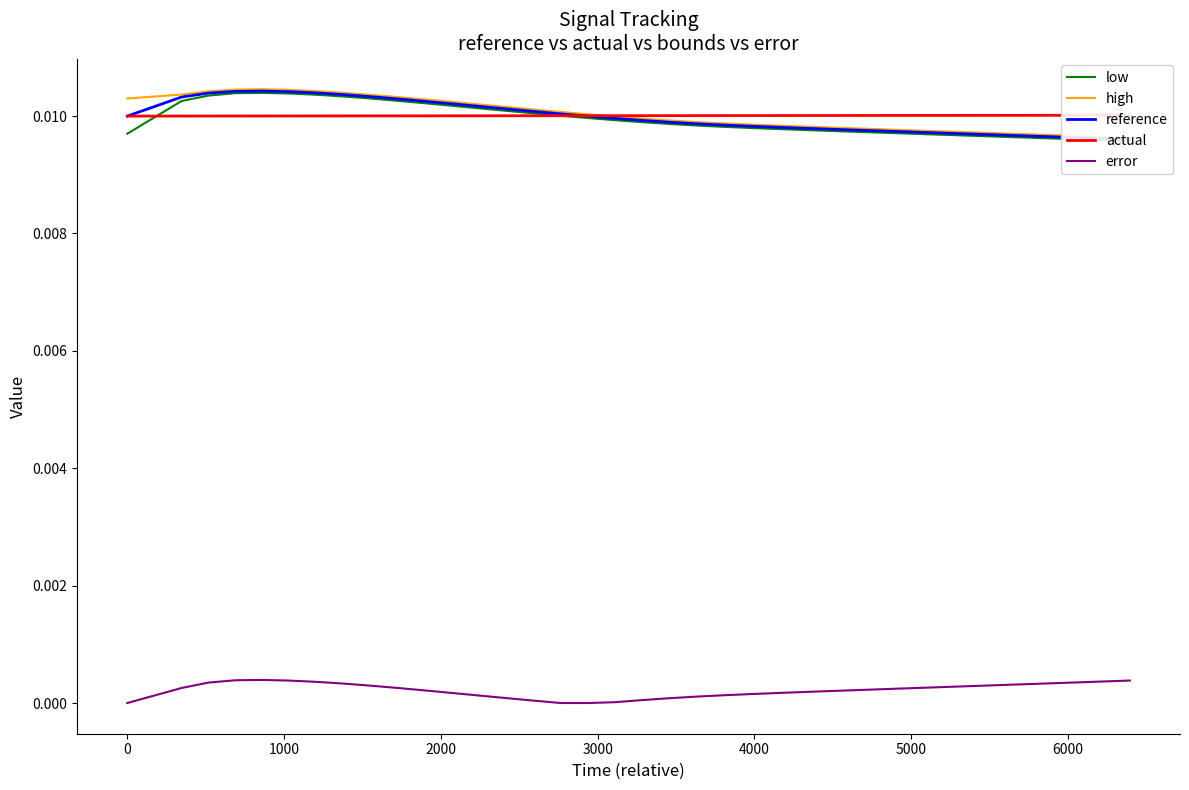

What position from the right is 3000?

33